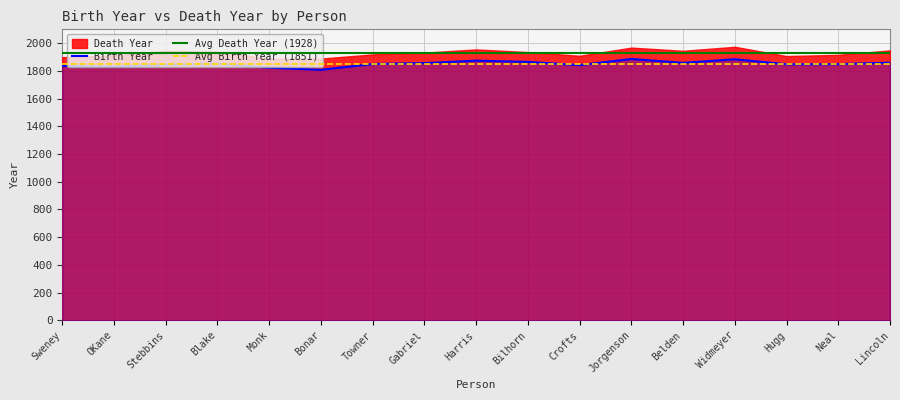

True or false: Birth Year has a value of 467 at Belden.

False